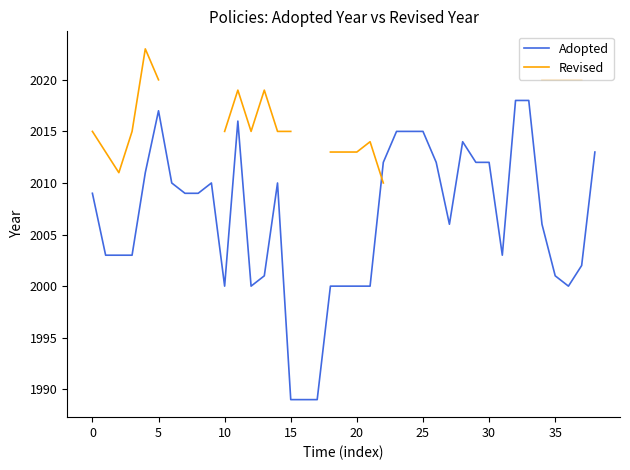

How many interior local valleys does the Revised series have?

2